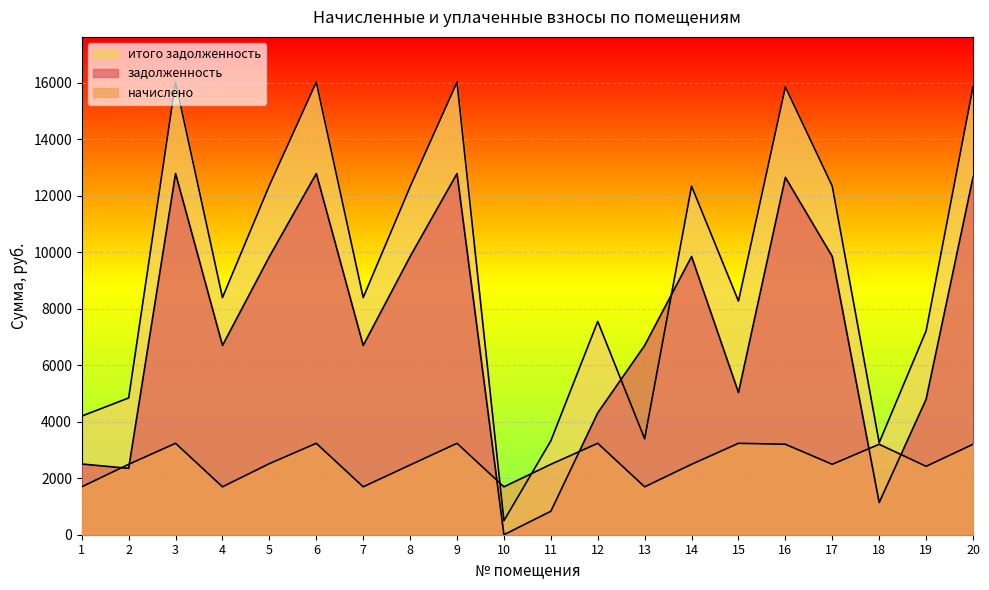

Is it true that итого задолженность equals 3260.4 at 18?

True